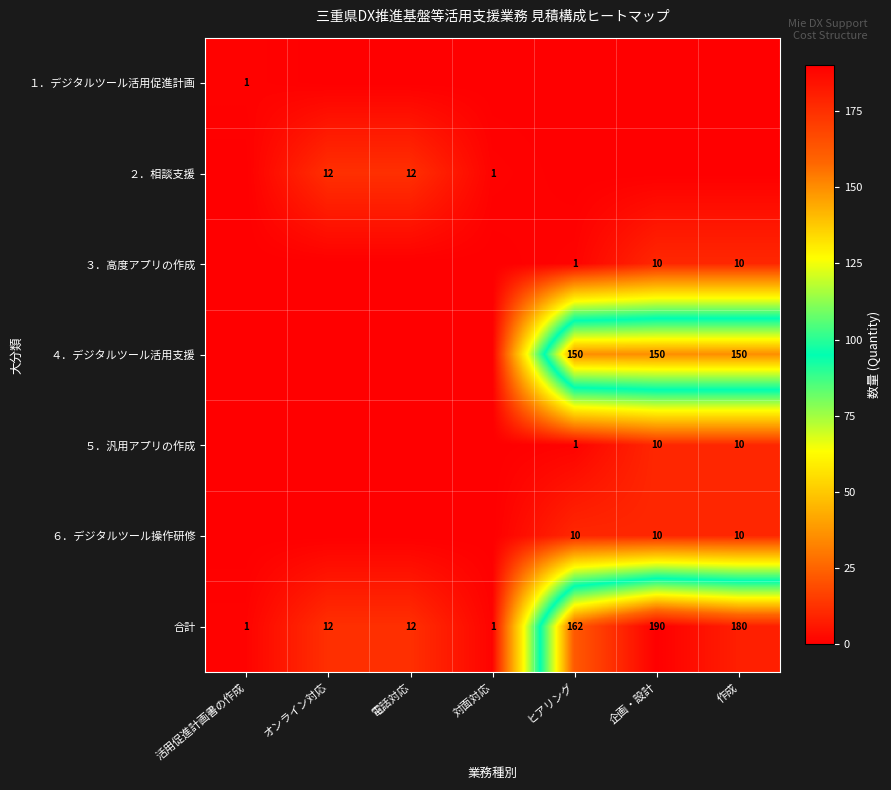

What is the sum of all 合計 values?

558